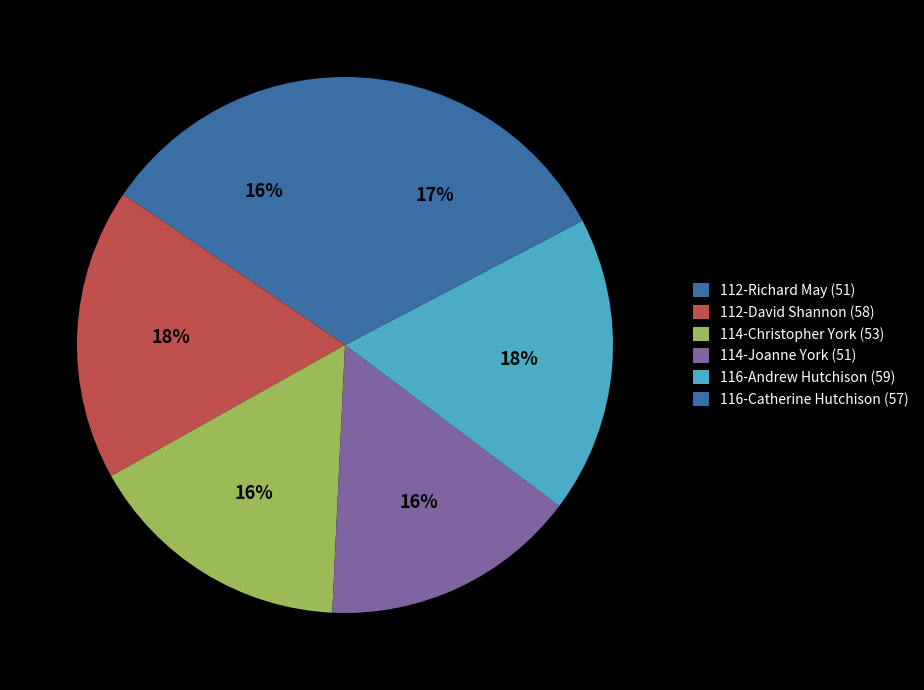

How many slices are in this pie chart?

6